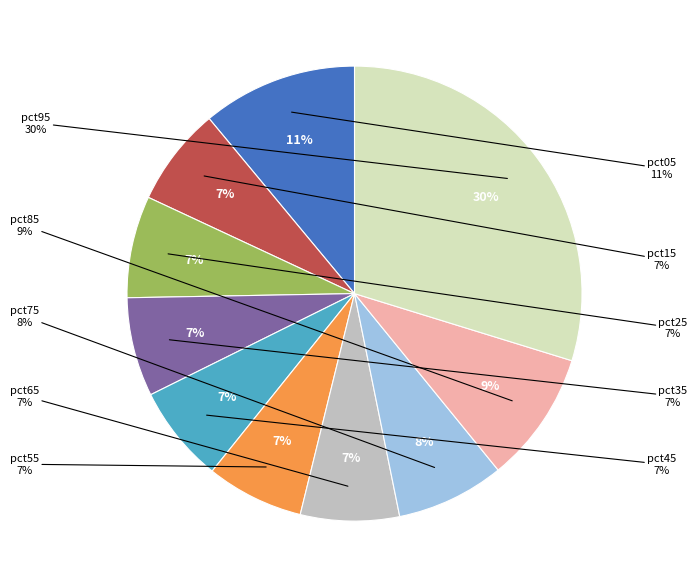

True or false: pct05 accounts for 3% of the total.

False